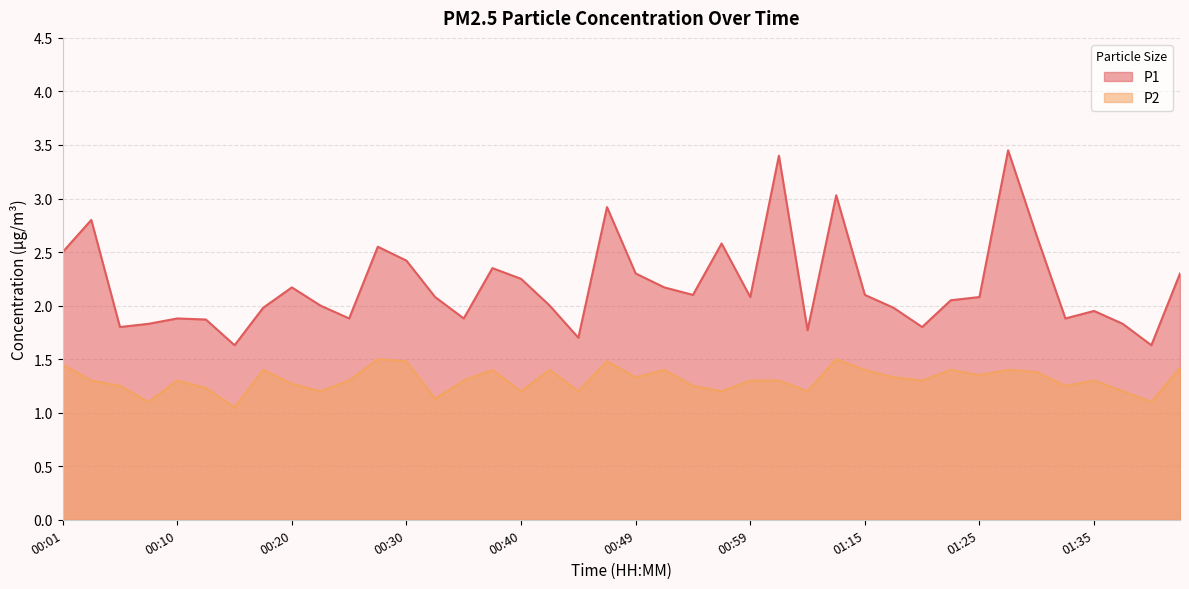

In P2, how many points are higher than both neighbors (excluding endpoints)?

11